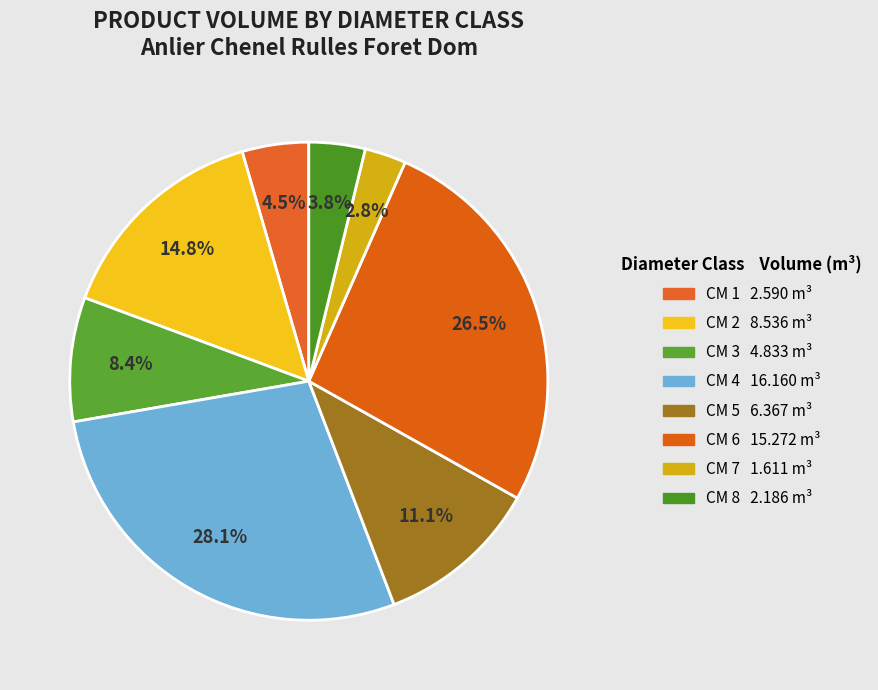

Is there any slice that represents more than half of the pie?

No